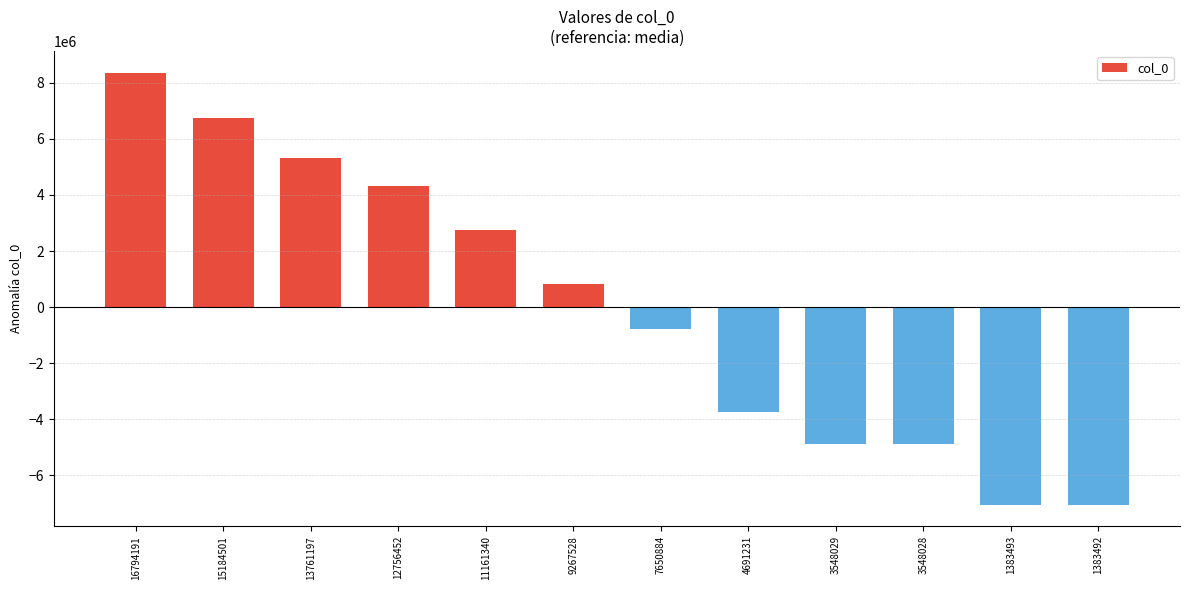

Is it true that the value at 16794191 is 12559542.6?

False